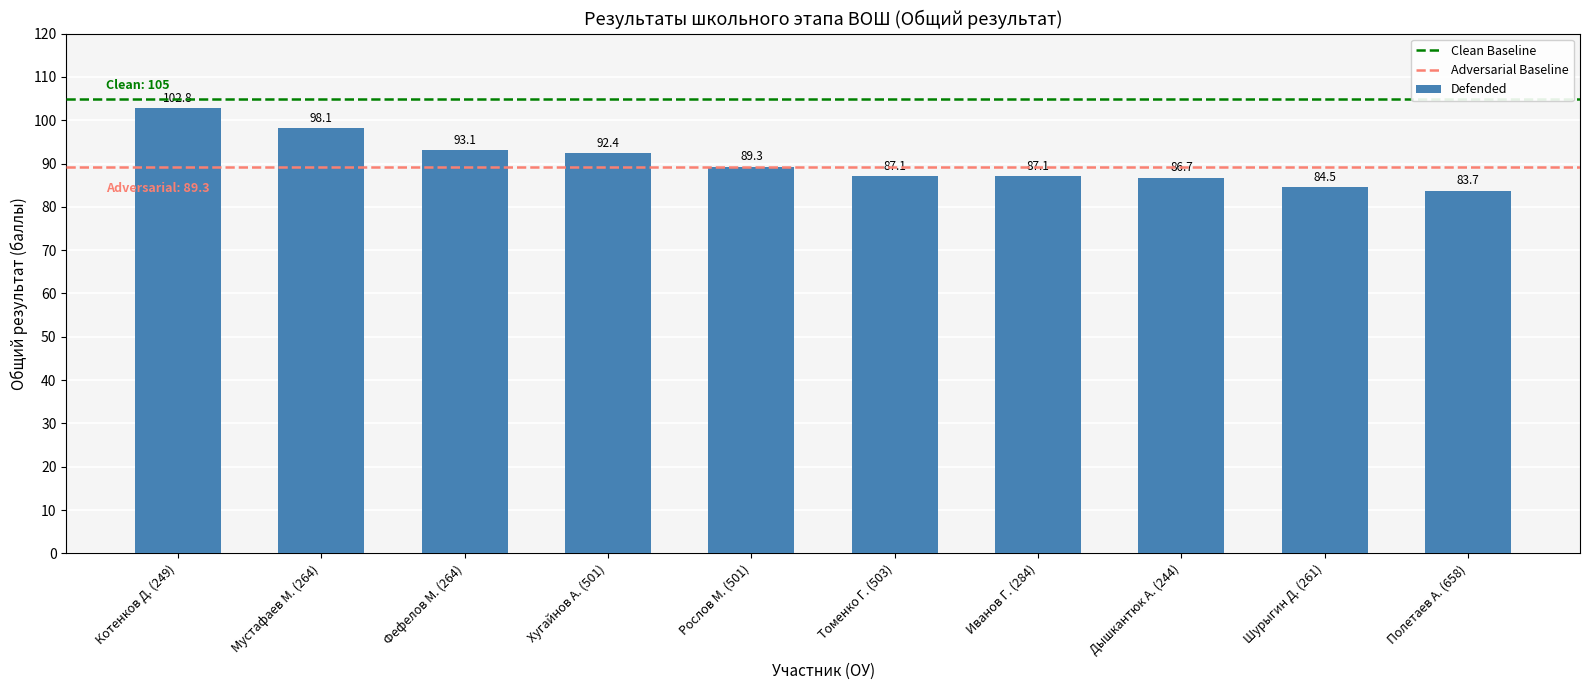

True or false: the data shows 92.4 at Хугайнов А. (501).

True